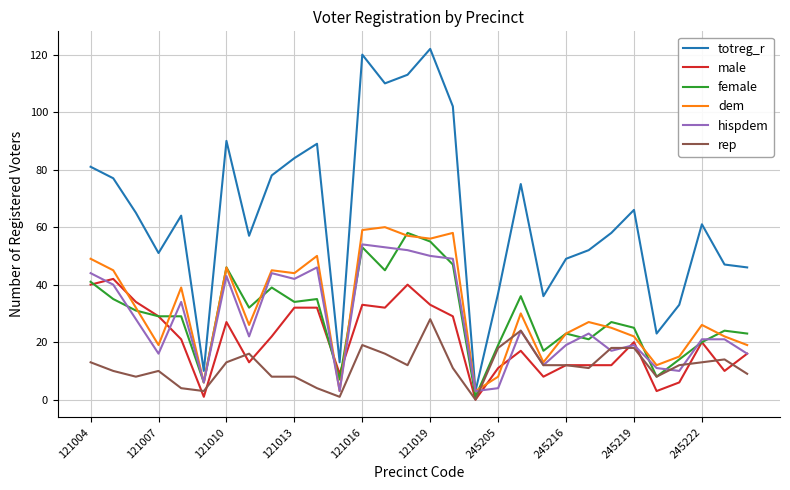

Which series has the widest spread of values?

totreg_r